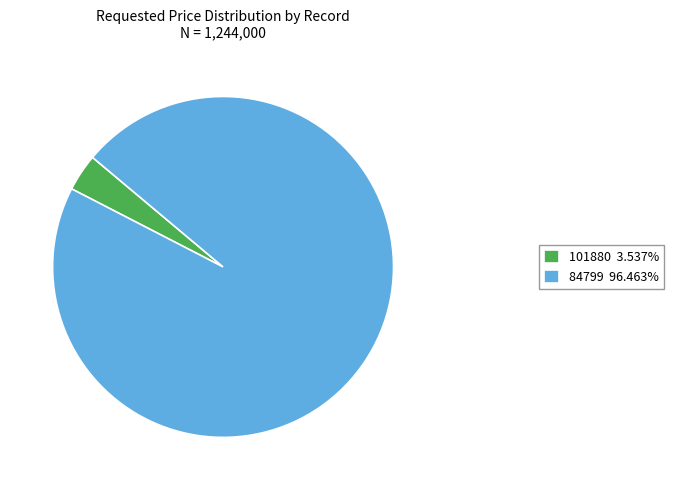

Which has a higher value, 84799 or 101880?

84799